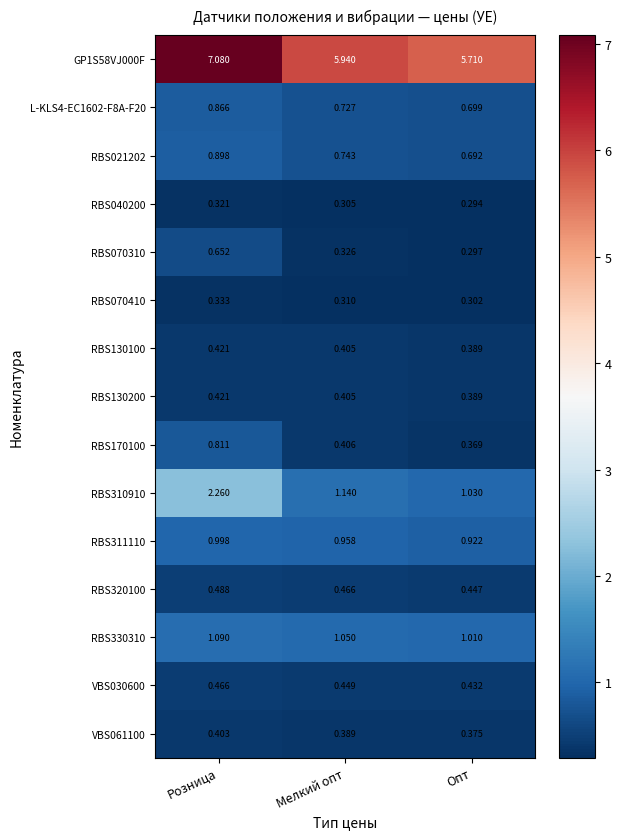

At which category is the sum across all series the highest?

Розница